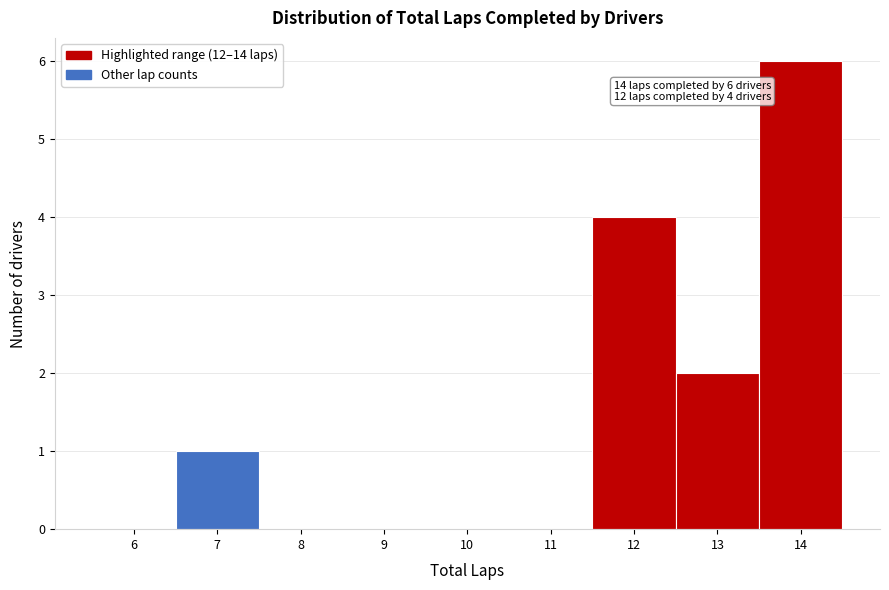

Reading right to left, transcribe all the data shown in this chart.

14=6	13=2	12=4	11=0	10=0	9=0	8=0	7=1	6=0